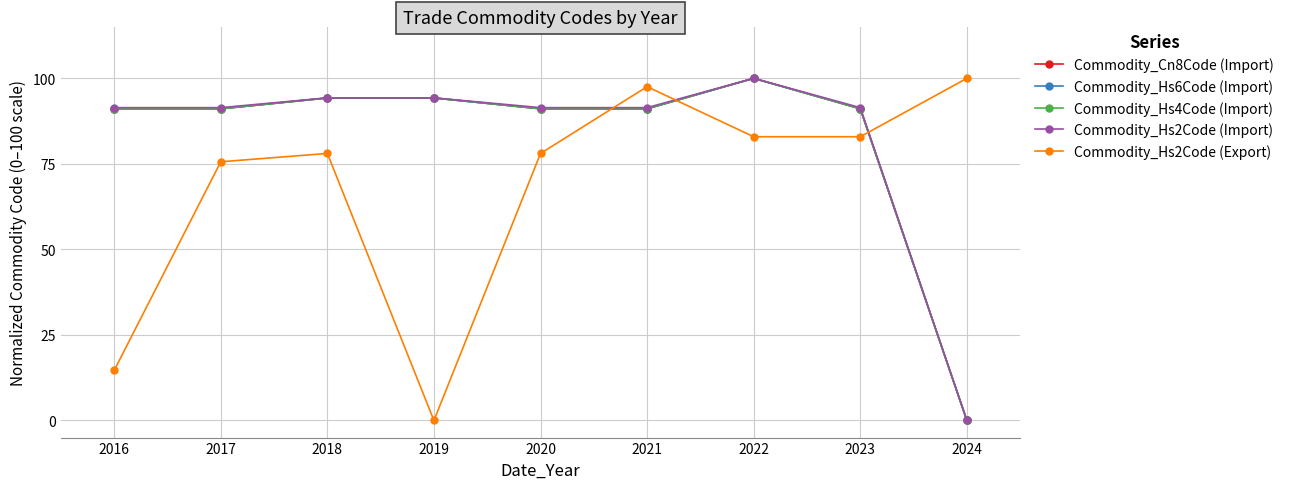

What is the sum of the Commodity_Hs2Code (Import) values at 2023 and 2017?

182.9